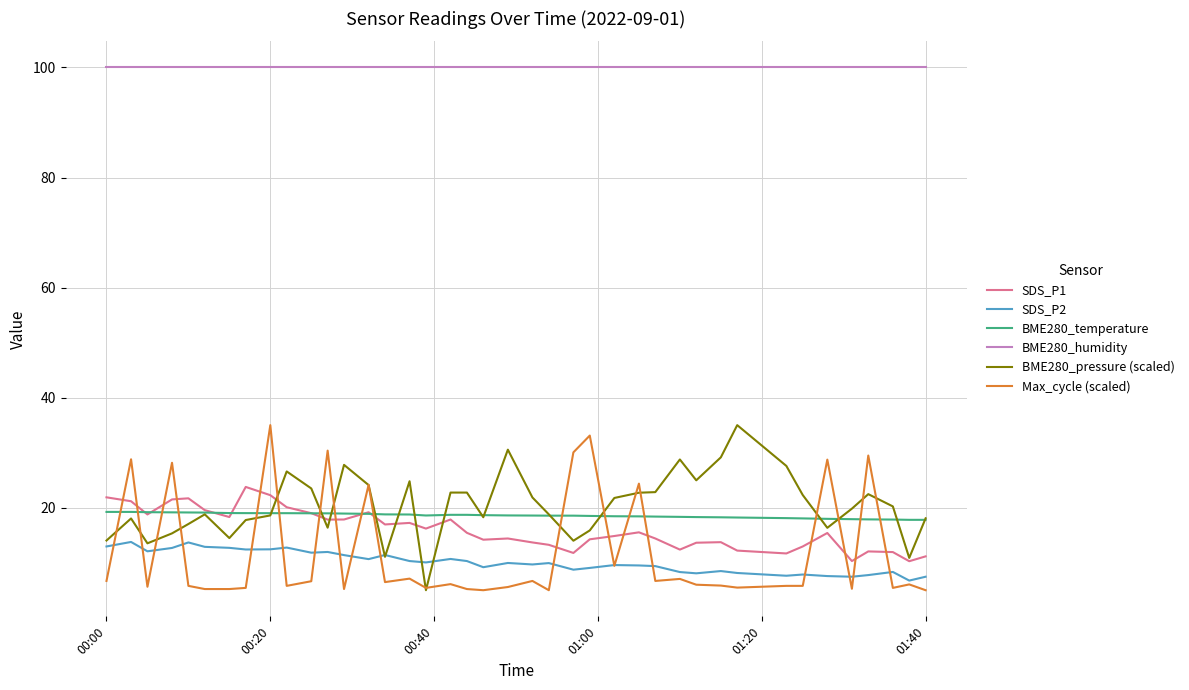

Which series has the largest total across all categories?

BME280_humidity